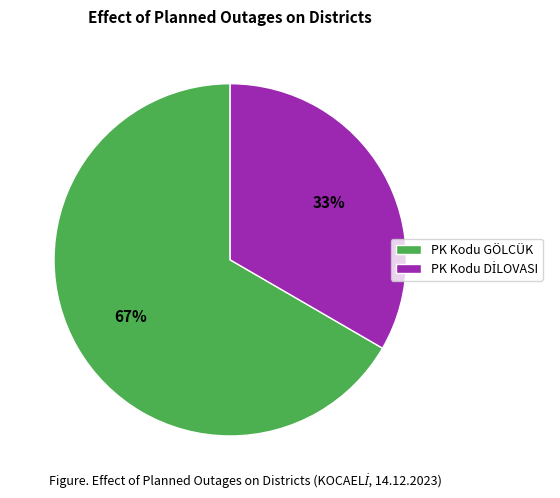

Which category has the biggest portion of the pie?

PK Kodu GÖLCÜK